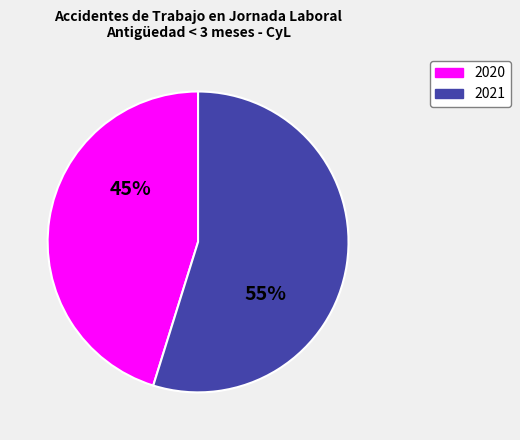

To the nearest percent, what is the average slice percentage?

50%